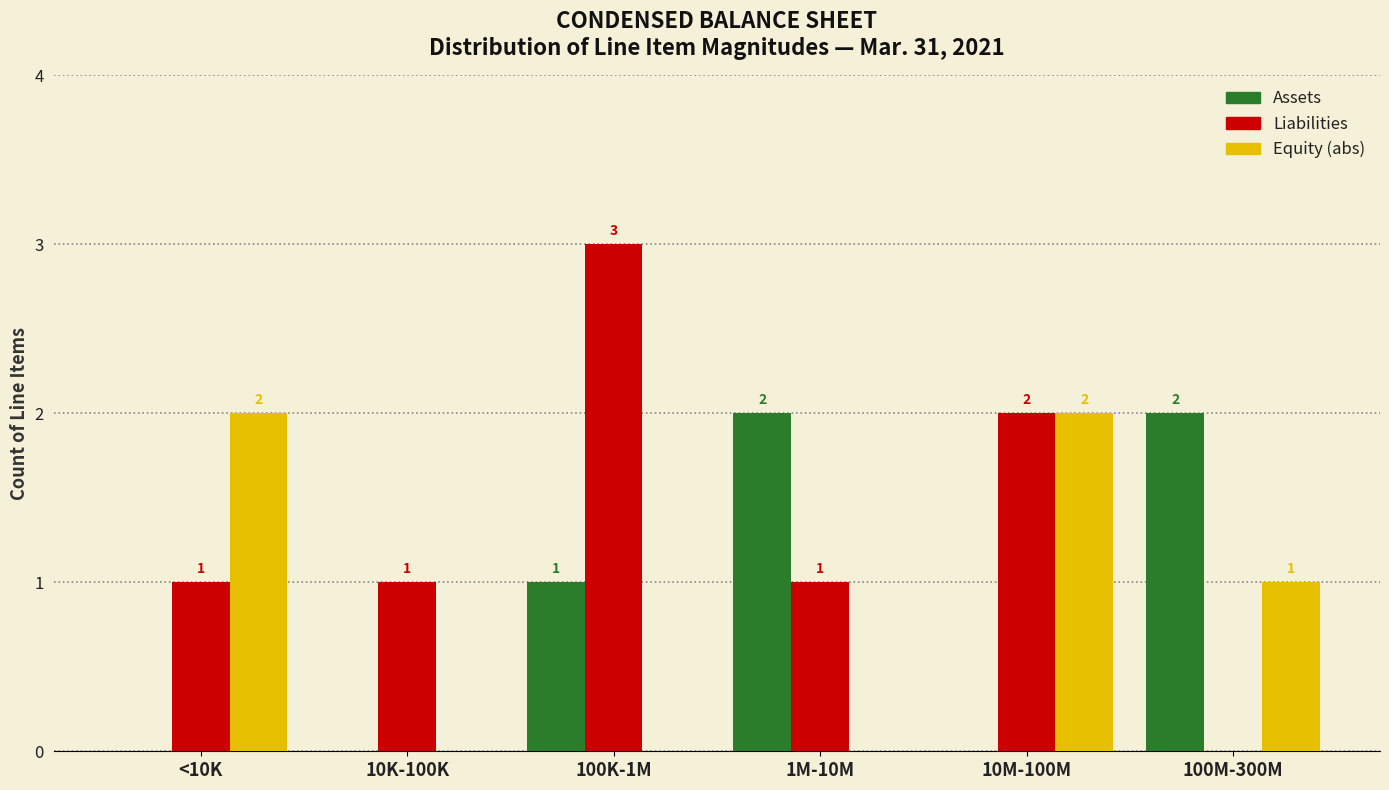

Reading left to right, extract all data points from this chart.

Assets: <10K=0	10K-100K=0	100K-1M=1	1M-10M=2	10M-100M=0	100M-300M=2
Liabilities: <10K=1	10K-100K=1	100K-1M=3	1M-10M=1	10M-100M=2	100M-300M=0
Equity (abs): <10K=2	10K-100K=0	100K-1M=0	1M-10M=0	10M-100M=2	100M-300M=1